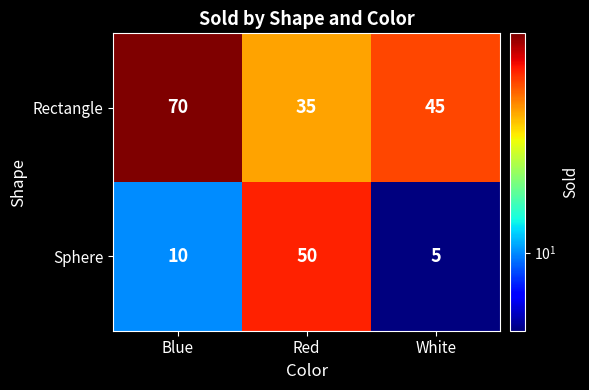

What is the greatest value displayed?

70